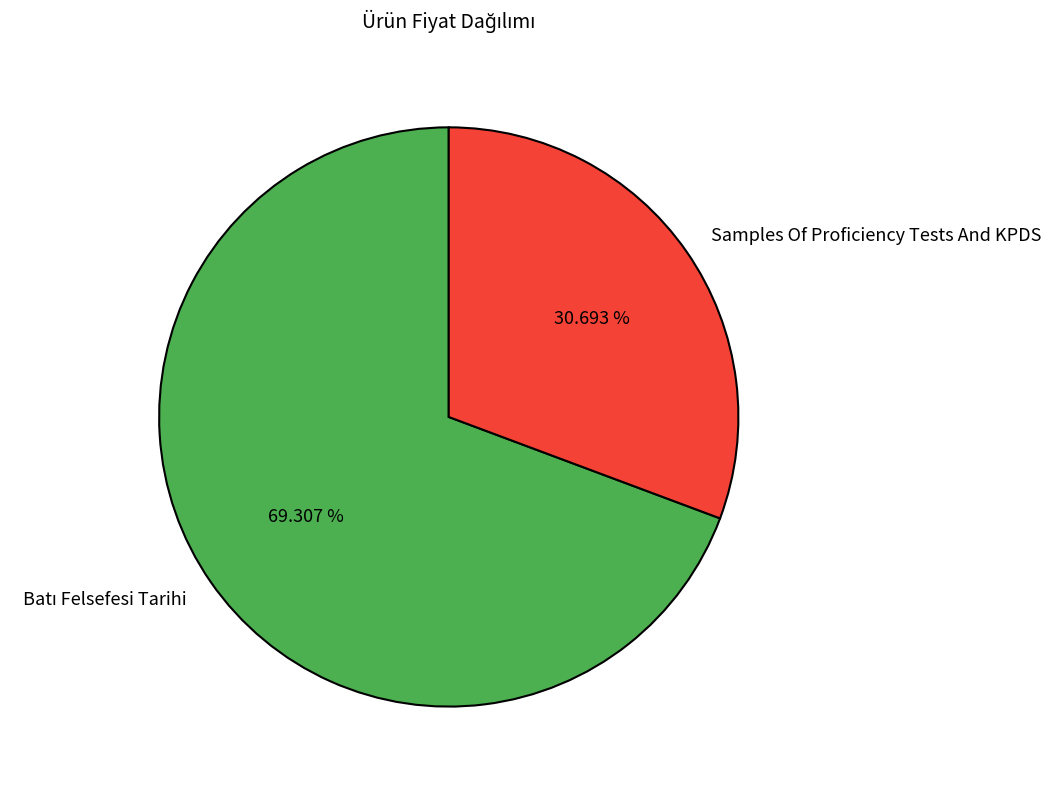

How much of the chart is everything except Samples Of Proficiency Tests And KPDS?

69.3%